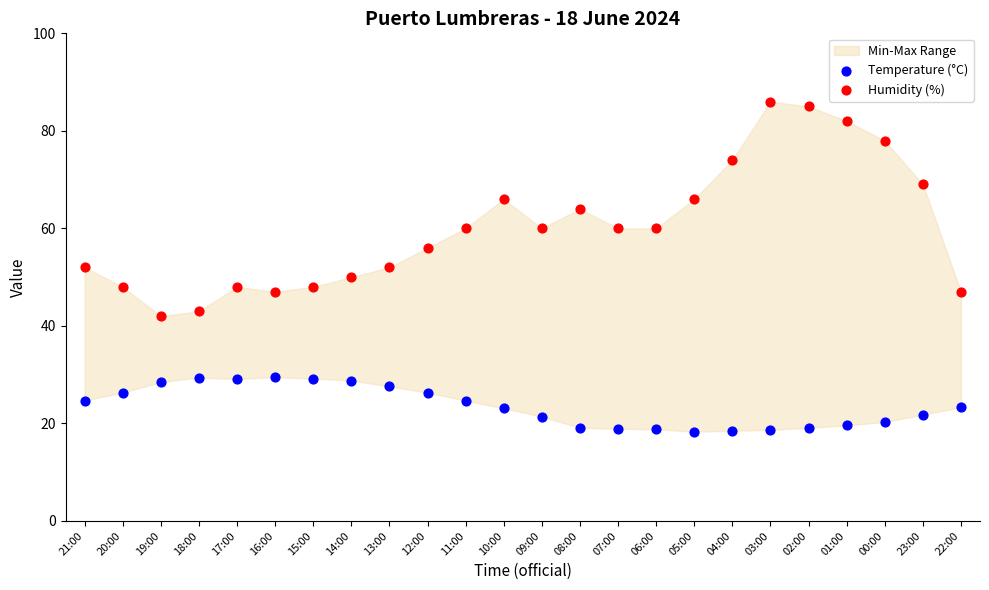

Across all data points, what is the range of Y values (max minus min)?

67.7